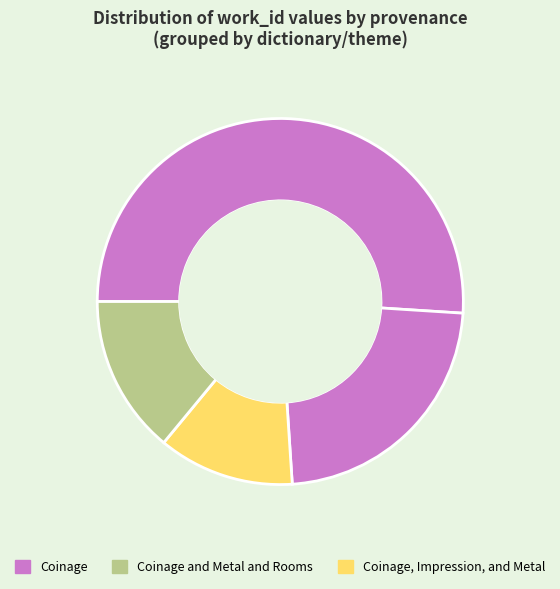

Count the number of slices in the pie.

4